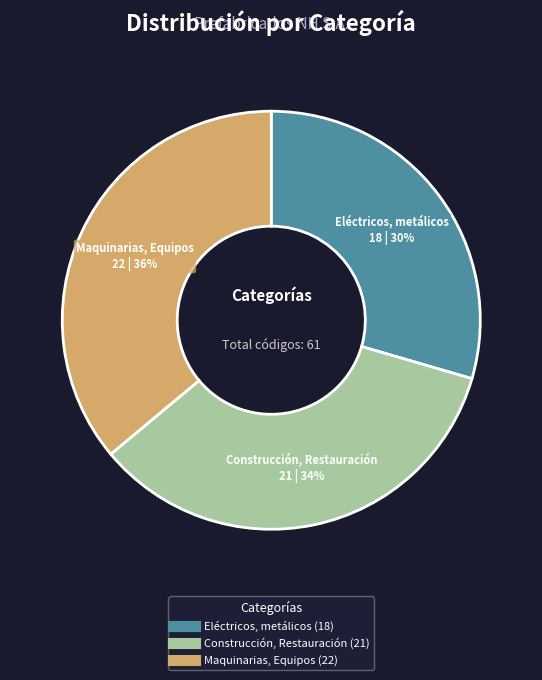

To the nearest percent, what is the average slice percentage?

33%